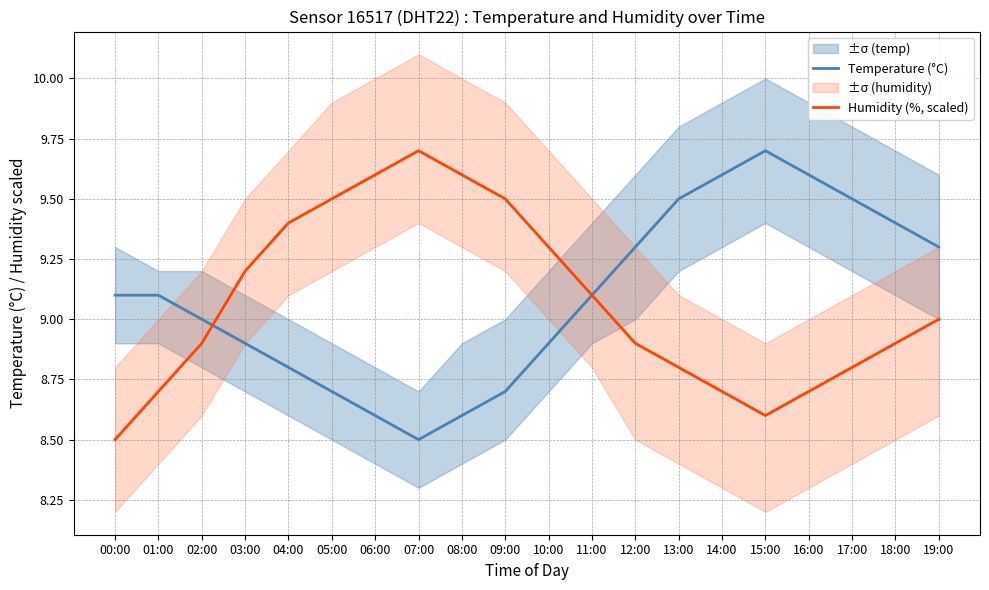

Reading left to right, extract all data points from this chart.

Temperature (°C): 00:00=9.1	01:00=9.1	02:00=9.0	03:00=8.9	04:00=8.8	05:00=8.7	06:00=8.6	07:00=8.5	08:00=8.6	09:00=8.7	10:00=8.9	11:00=9.1	12:00=9.3	13:00=9.5	14:00=9.6	15:00=9.7	16:00=9.6	17:00=9.5	18:00=9.4	19:00=9.3
Humidity (%, scaled): 00:00=8.5	01:00=8.7	02:00=8.9	03:00=9.2	04:00=9.4	05:00=9.5	06:00=9.6	07:00=9.7	08:00=9.6	09:00=9.5	10:00=9.3	11:00=9.1	12:00=8.9	13:00=8.8	14:00=8.7	15:00=8.6	16:00=8.7	17:00=8.8	18:00=8.9	19:00=9.0